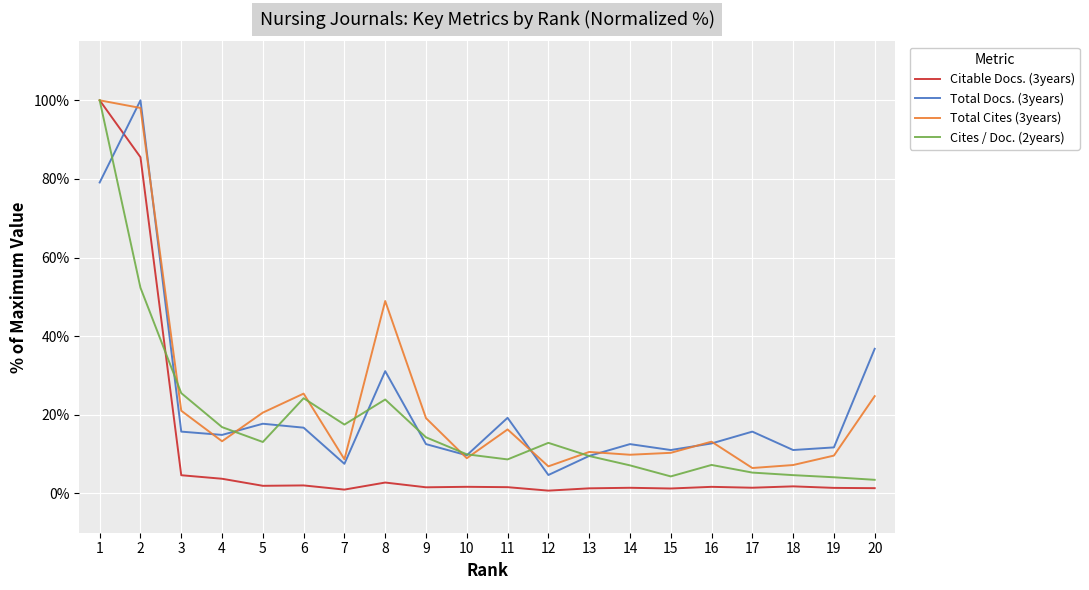

Is it true that Total Cites (3years) equals 19.1 at 9?

True